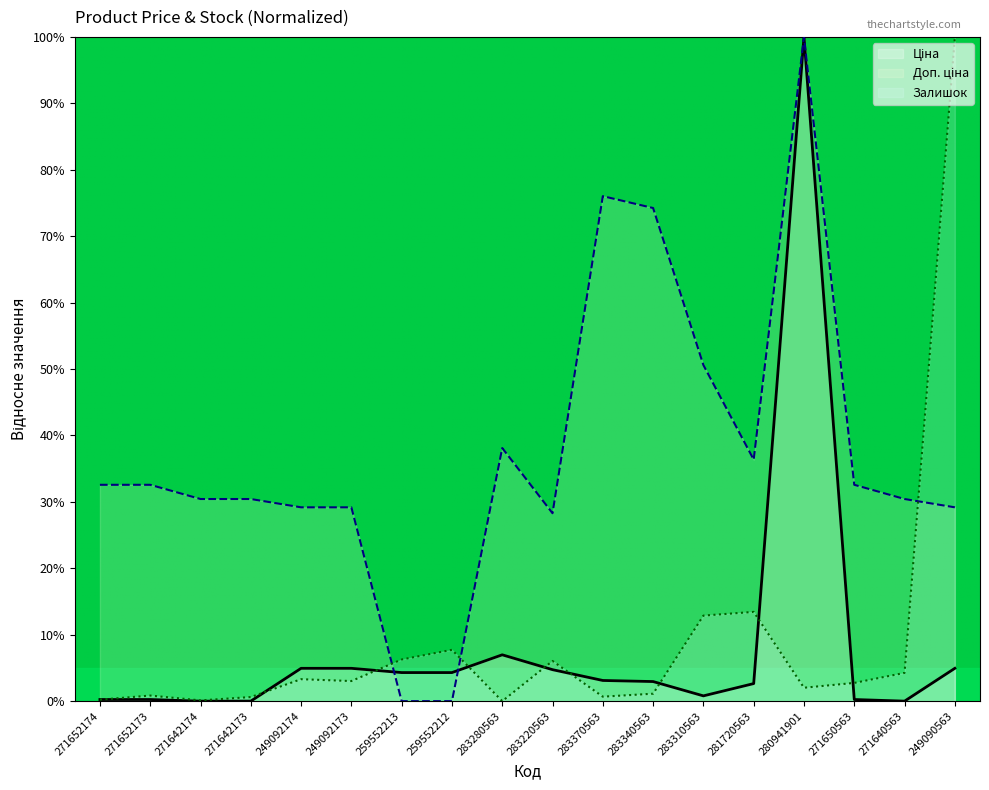

Between 283280563 and 283310563, which is larger?

283280563